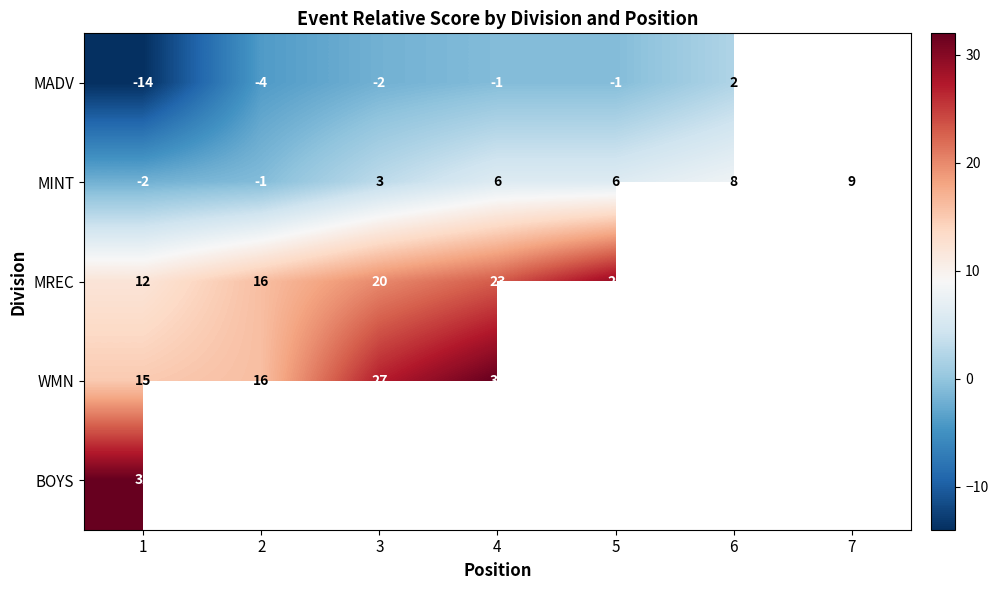

The MINT series shows 3.0 at 3. True or false?

True